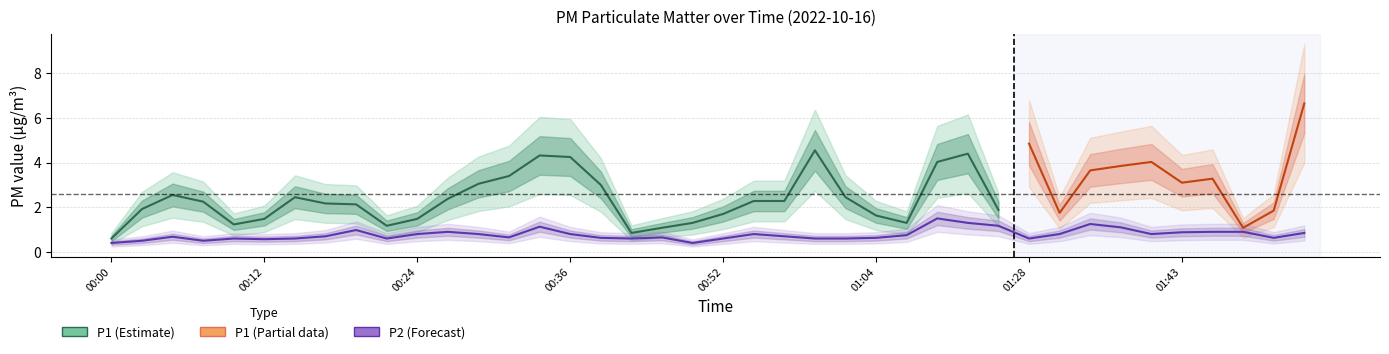

How many data points does each series have?

40